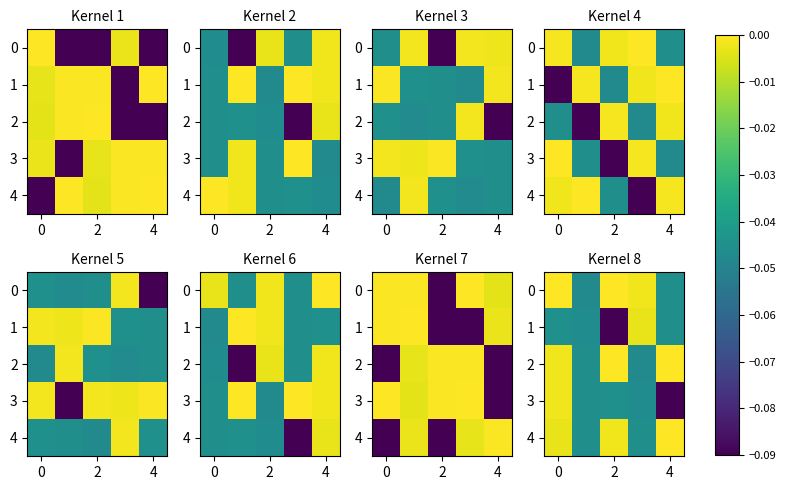

How many series are shown in this chart?

5